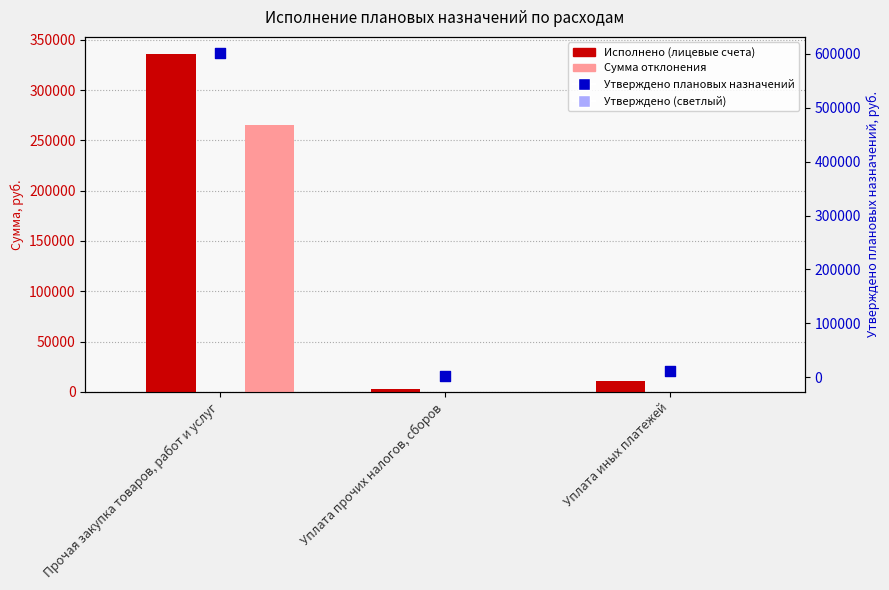

Which series has the widest spread of Y values?

Утверждено плановых назначений